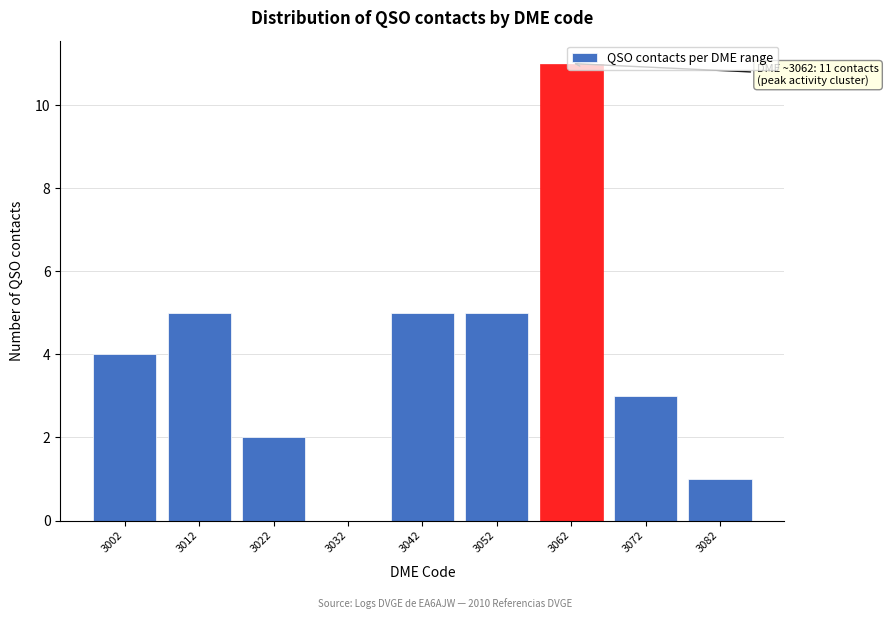

What is the change in value from 3032 to 3042?

+5